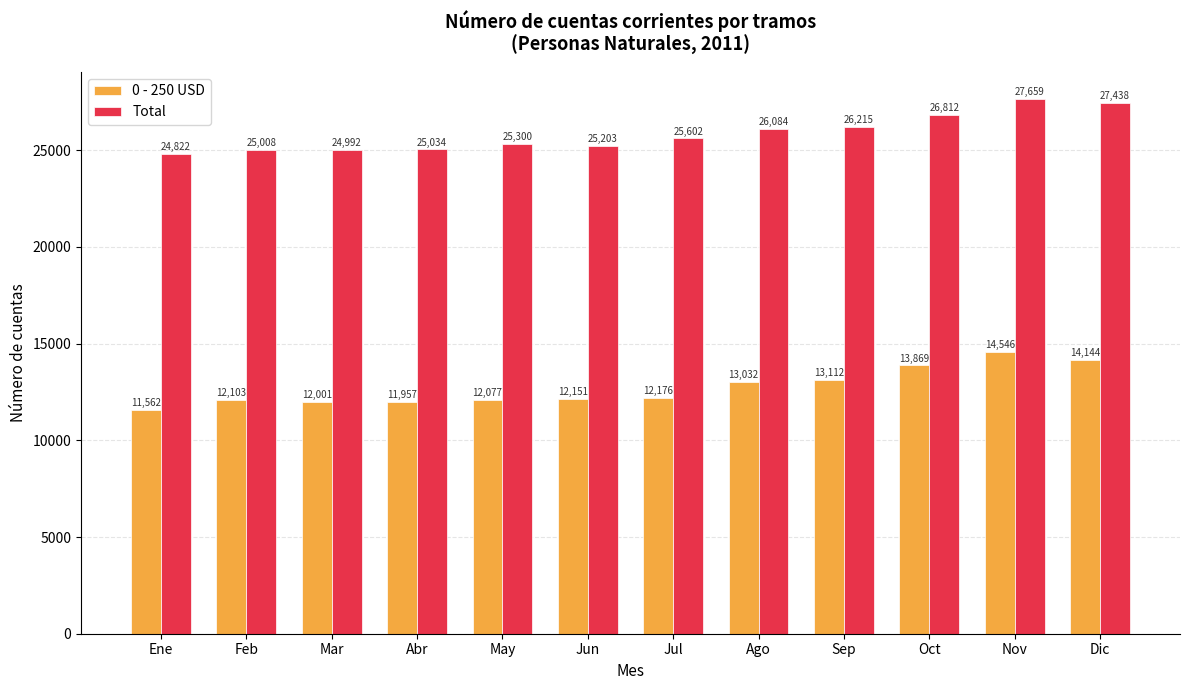

What is the difference between the second highest and second lowest values in the 0 - 250 USD series?

2187